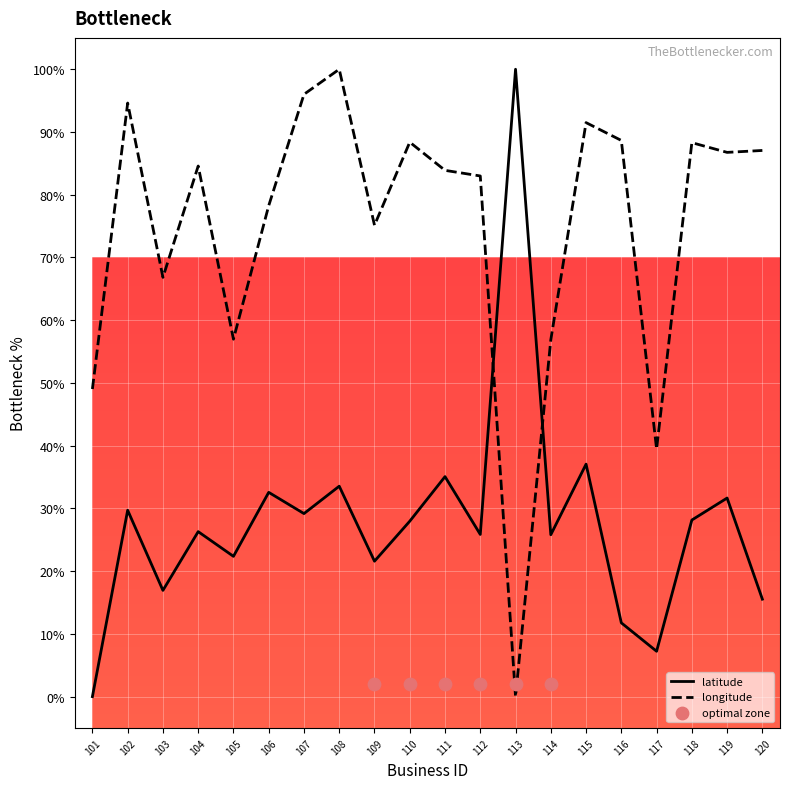

Which series contains the lowest Y value?

latitude